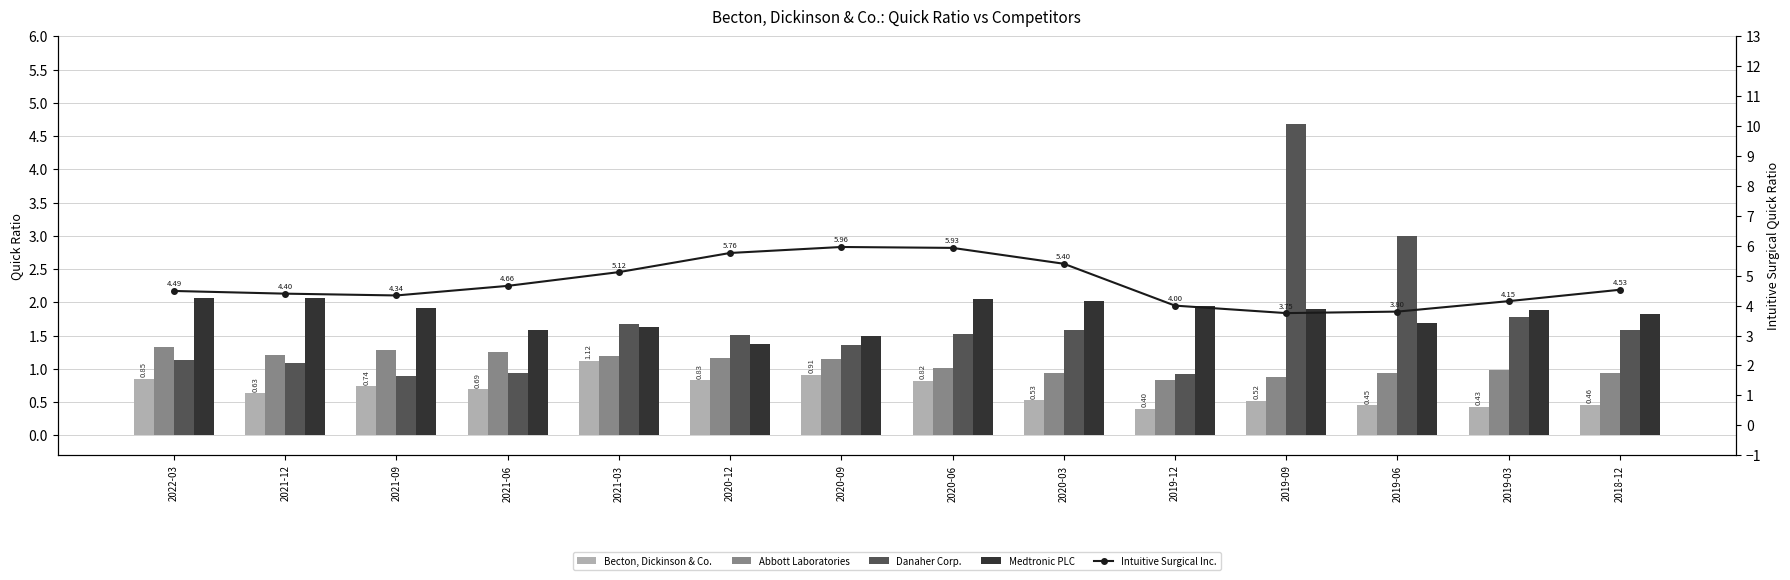

What is the label of the 12th bar from the right?

2021-09